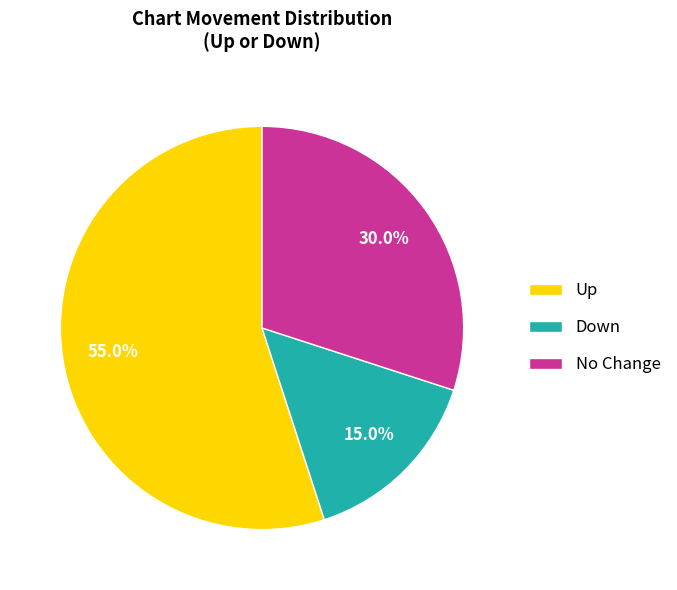

What is the majority slice?

Up